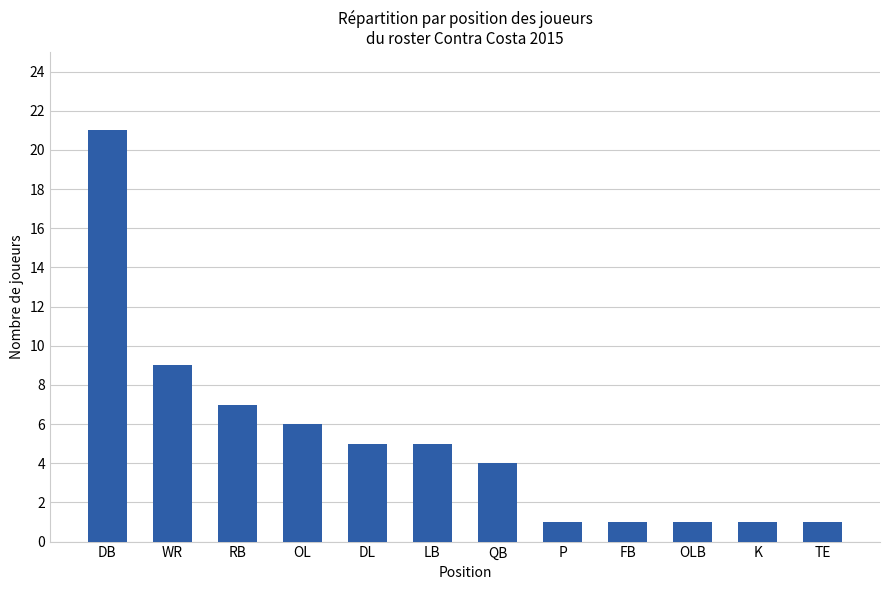

True or false: the data shows 6 at OL.

True